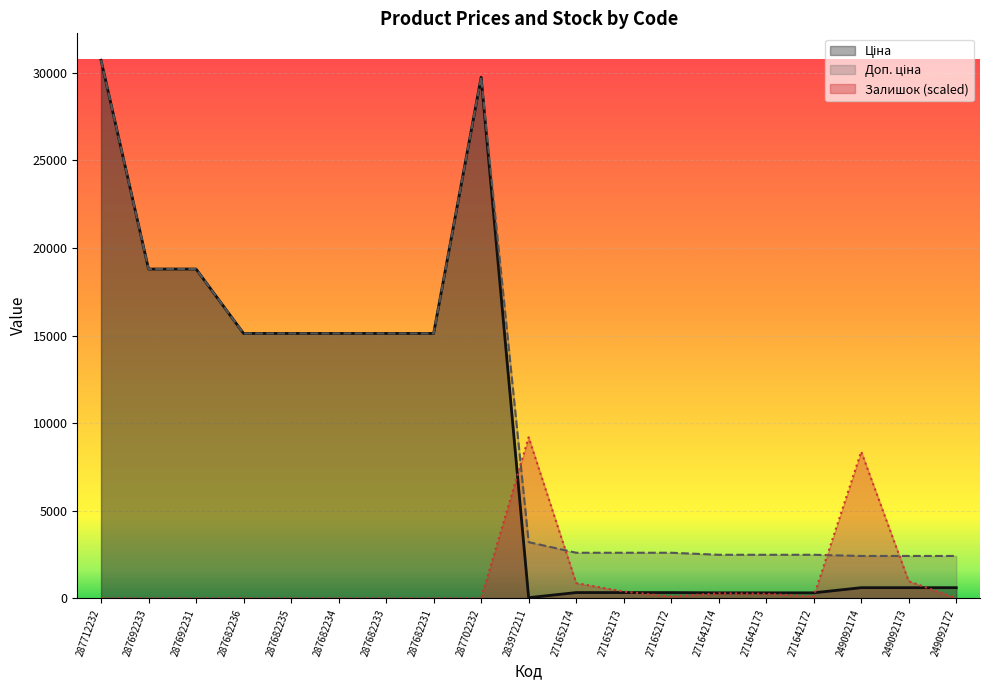

The Залишок series shows 0.0 at 287712232. True or false?

True